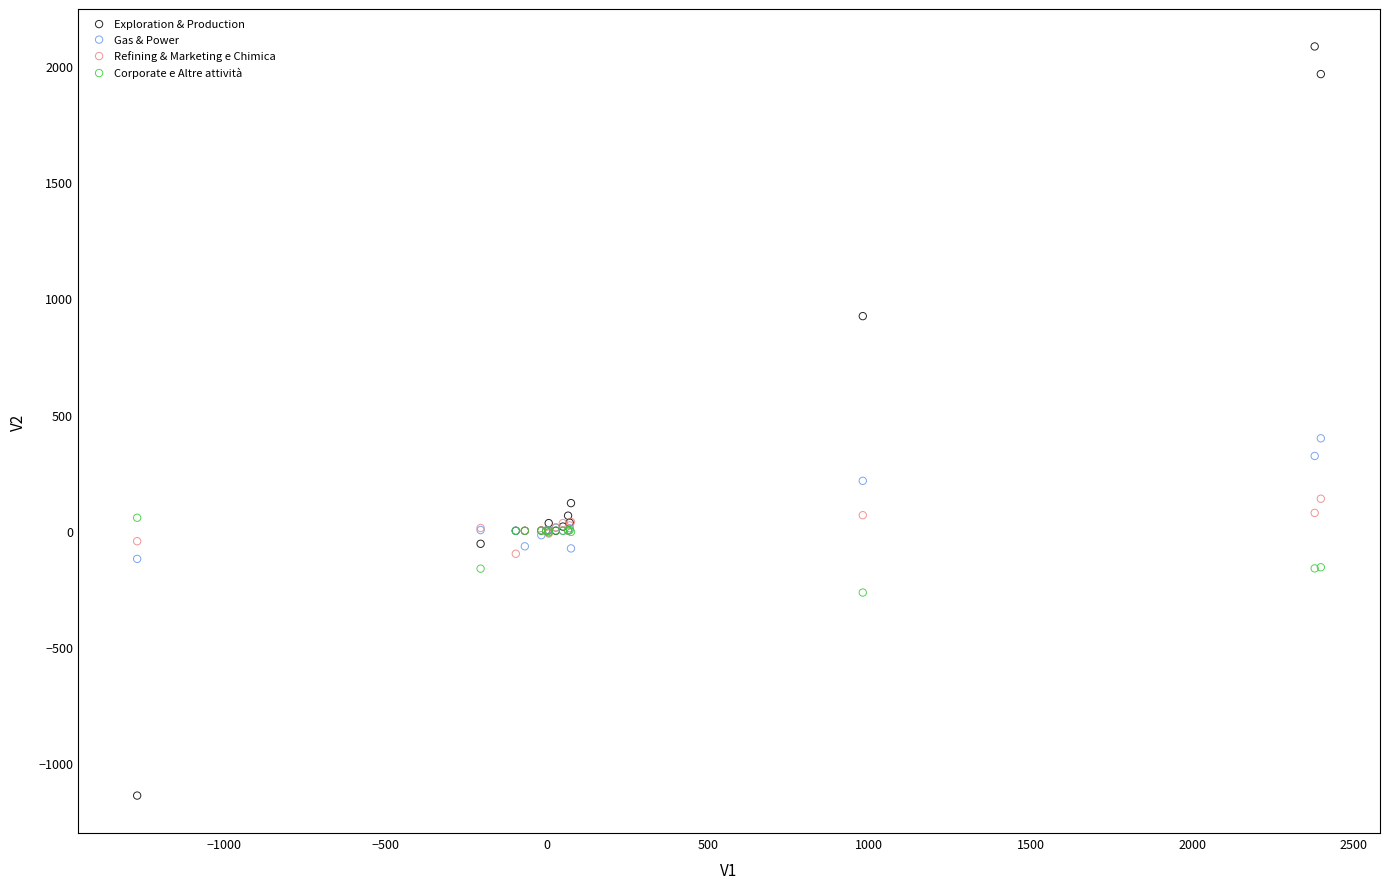

Across all series, what Y value is closest to 472?

398